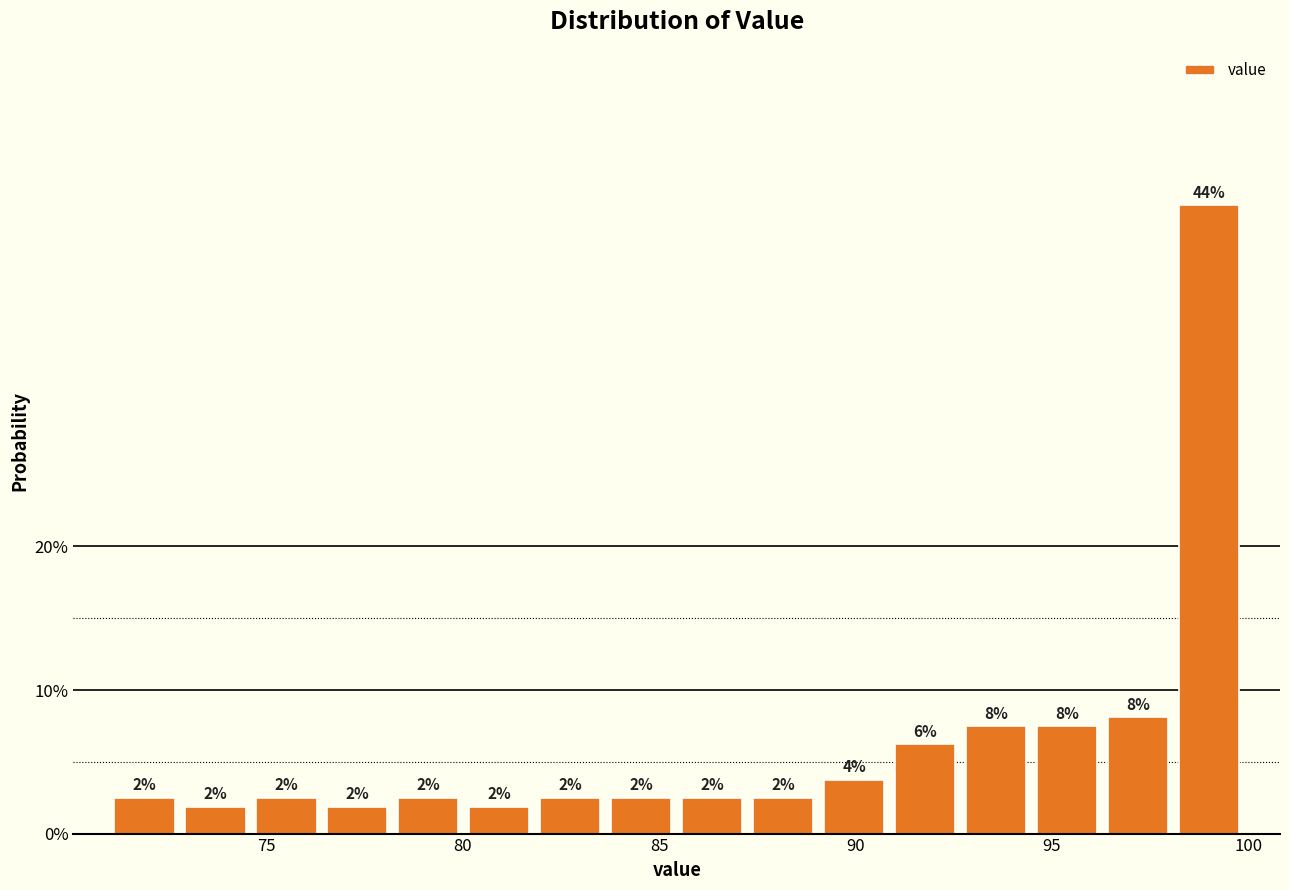

Read against the x-axis, roughly where is the centre of the tallest bar?

99.0